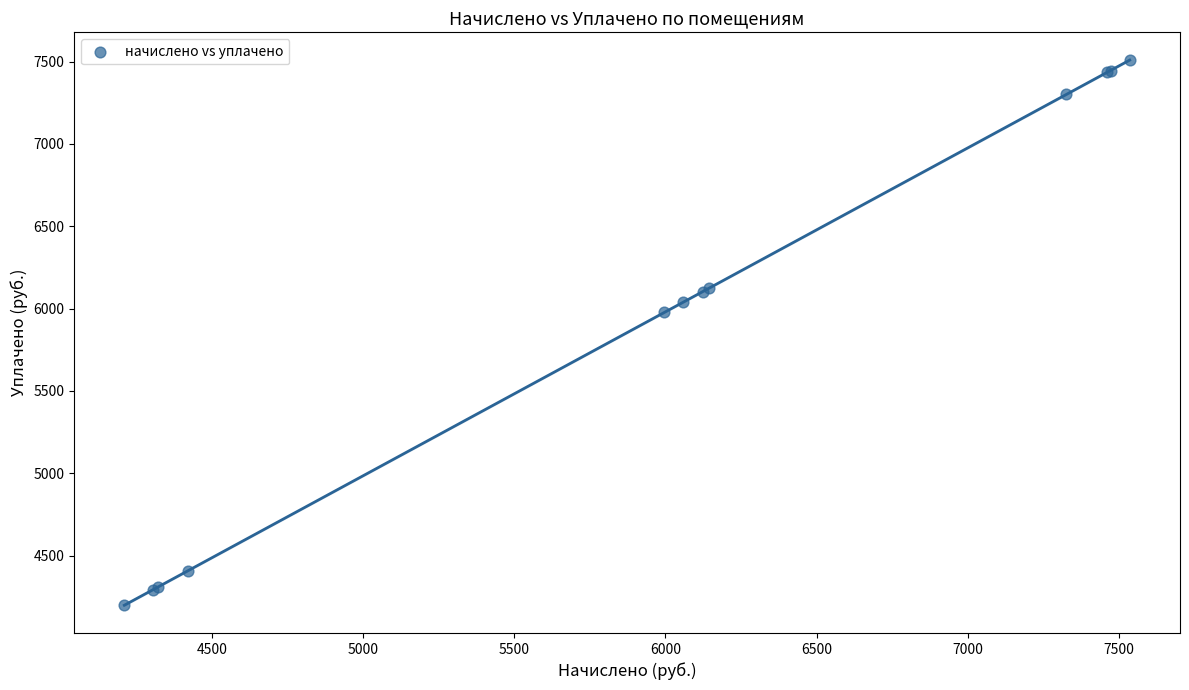

What Y value in the scatter plot is closest to 5854?

5976.9